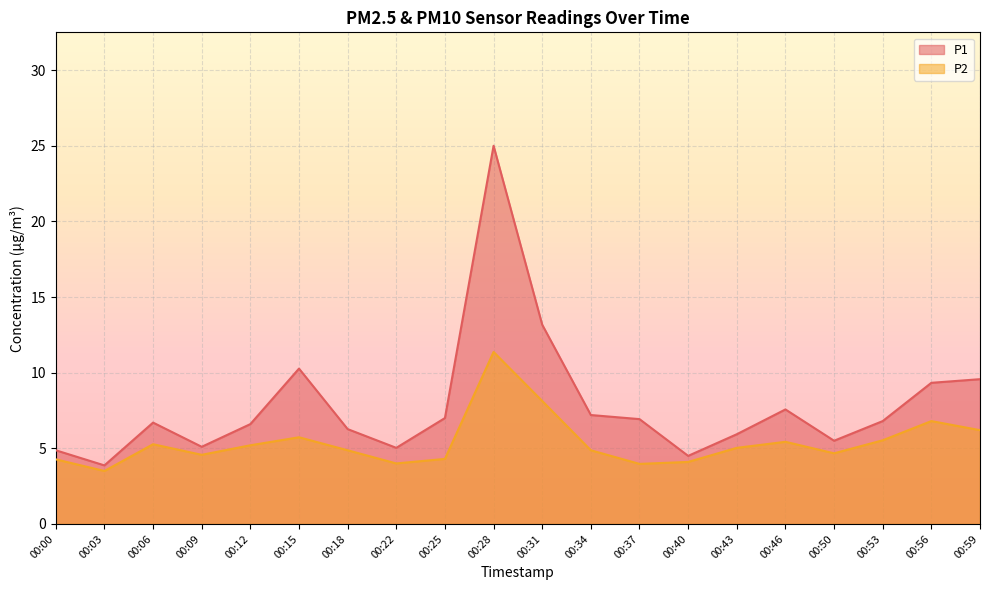

Between 00:00 and 00:34, which is larger?

00:34